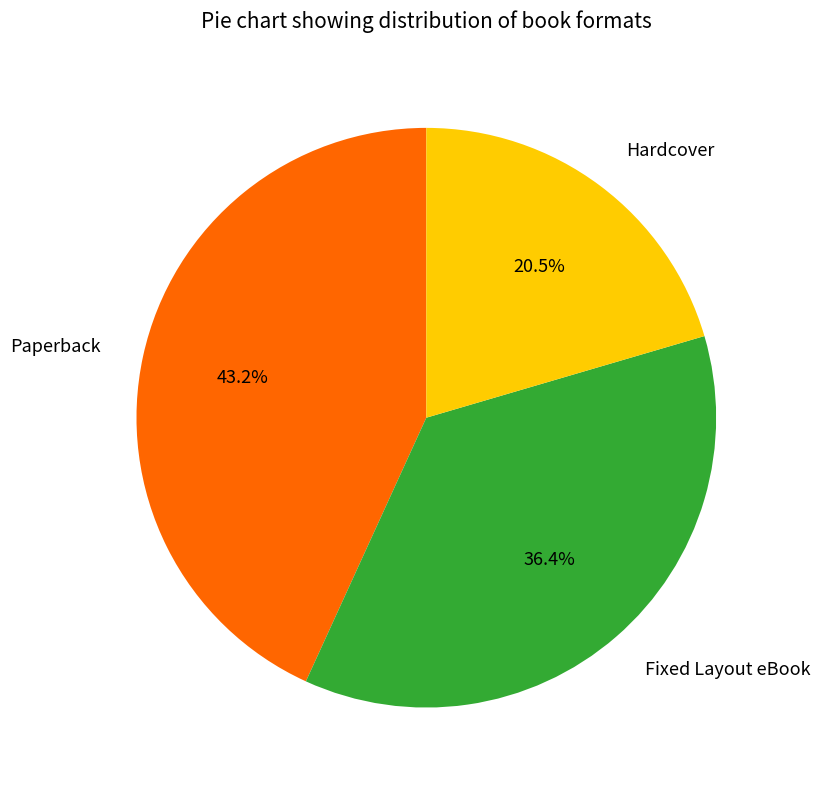

Combined, what portion of the pie is Hardcover and Paperback?

63.6%